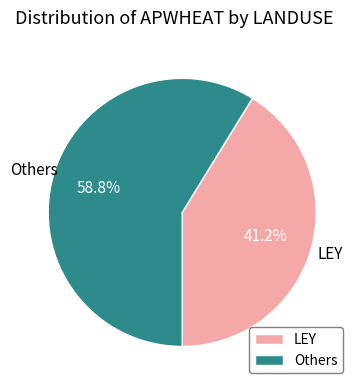

What is the ratio of the value at Others to the value at LEY?

1.4